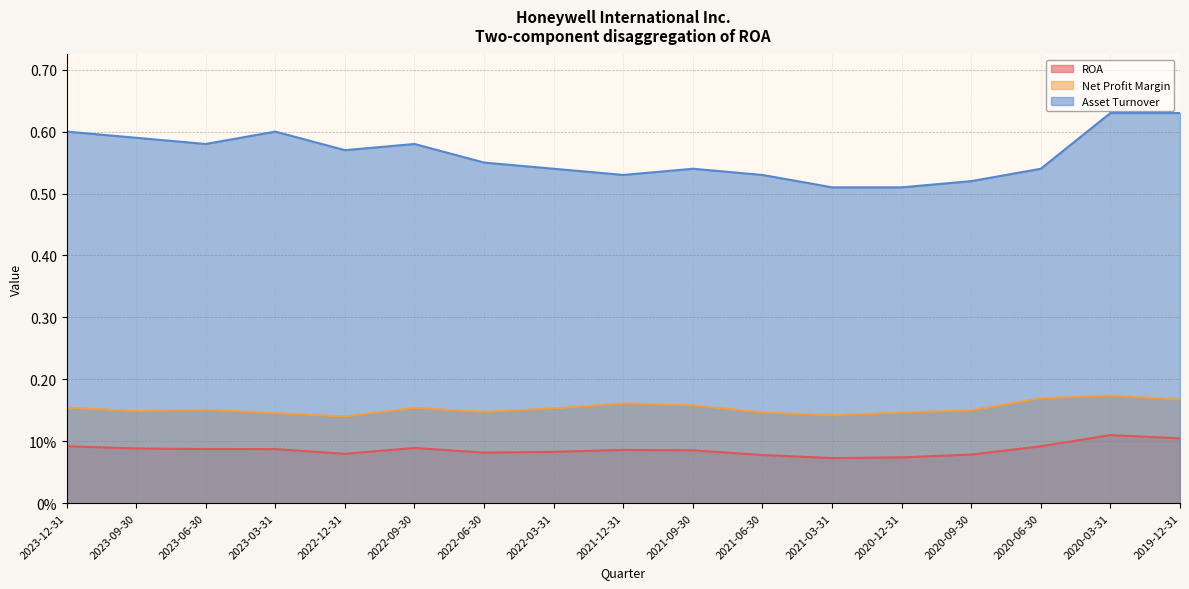

How many interior local valleys does the Asset Turnover series have?

3